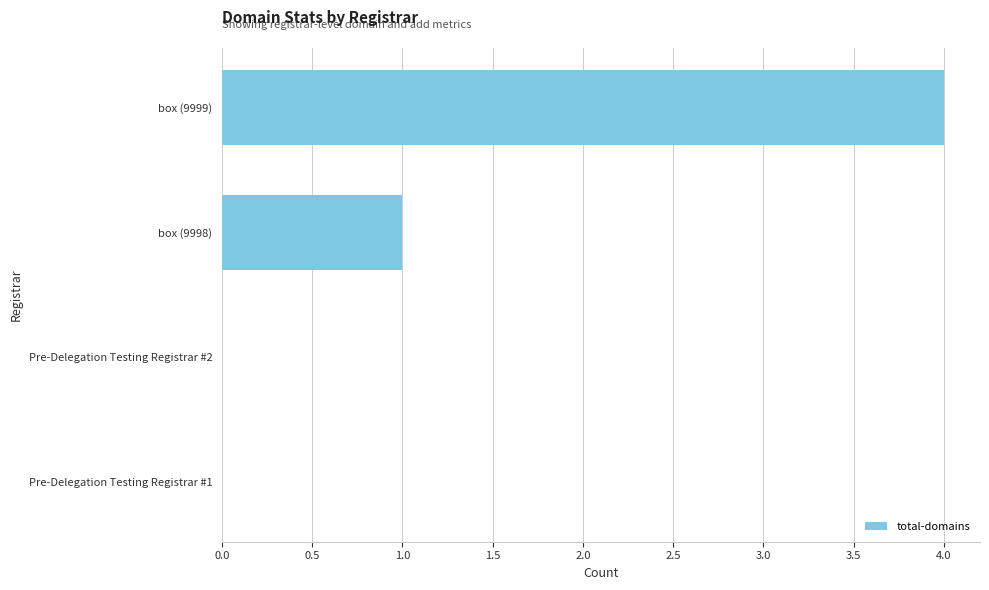

At which label is the value closest to 2?

box (9998)